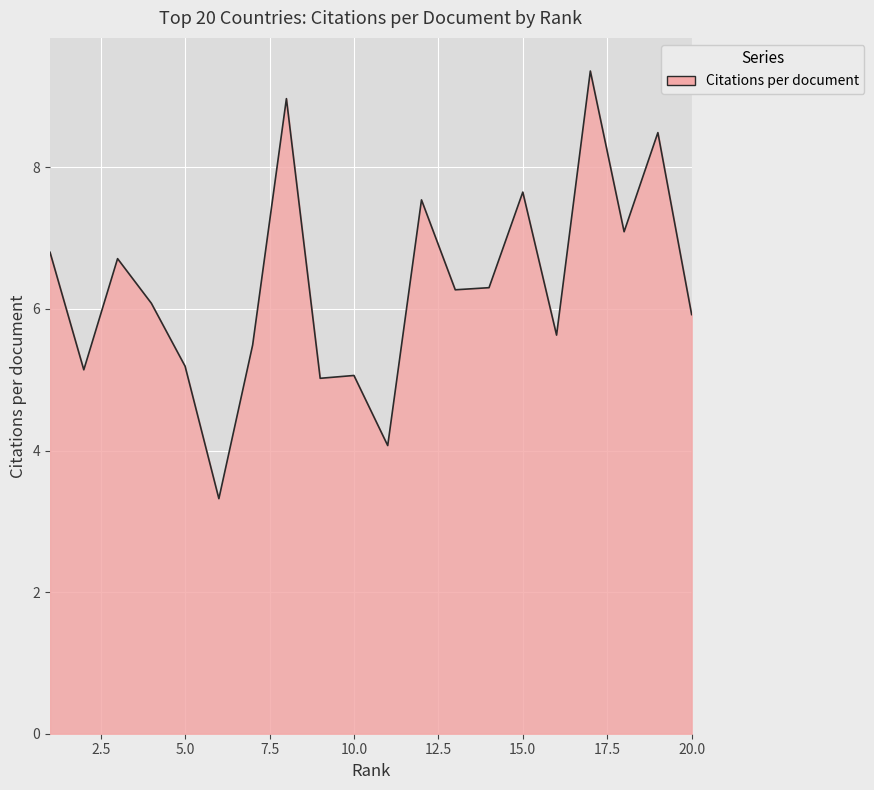

What is the greatest value displayed?

9.4